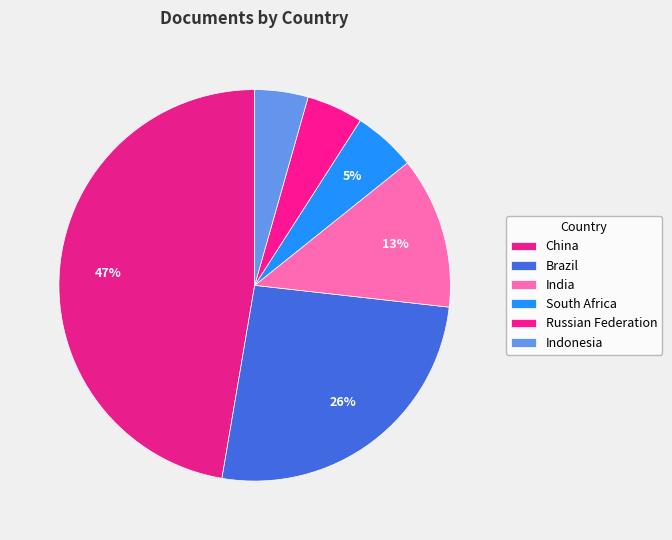

Does Brazil account for over 50% of the chart?

No